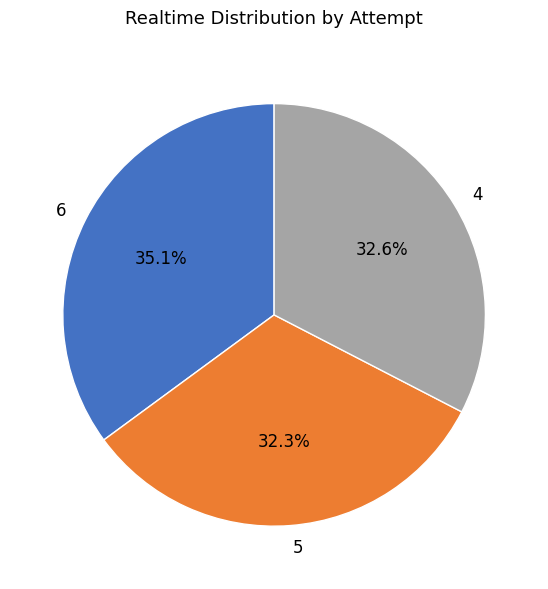

What is the largest slice in the pie chart?

6